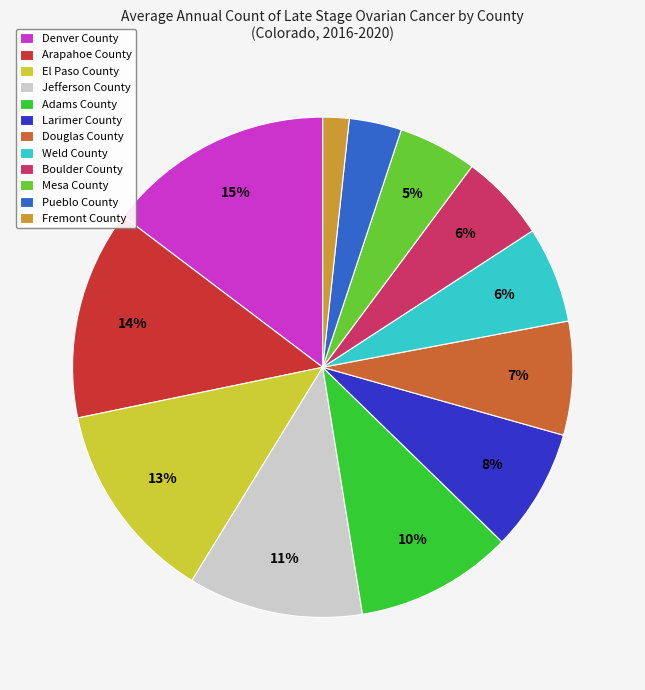

Does any single category account for the majority?

No